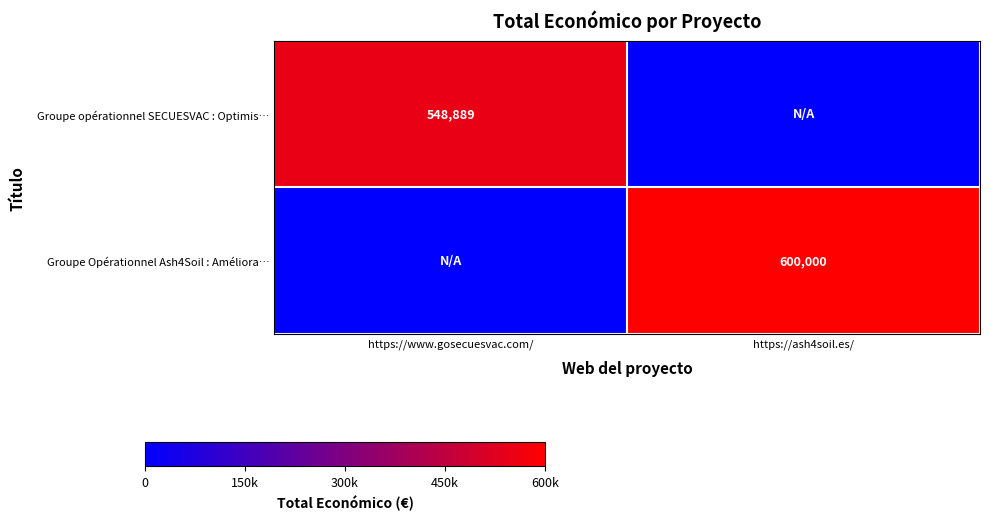

Count the number of data series in this chart.

2